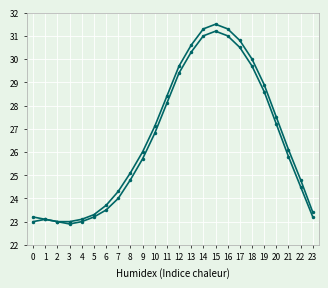

How many data points does each series have?

24